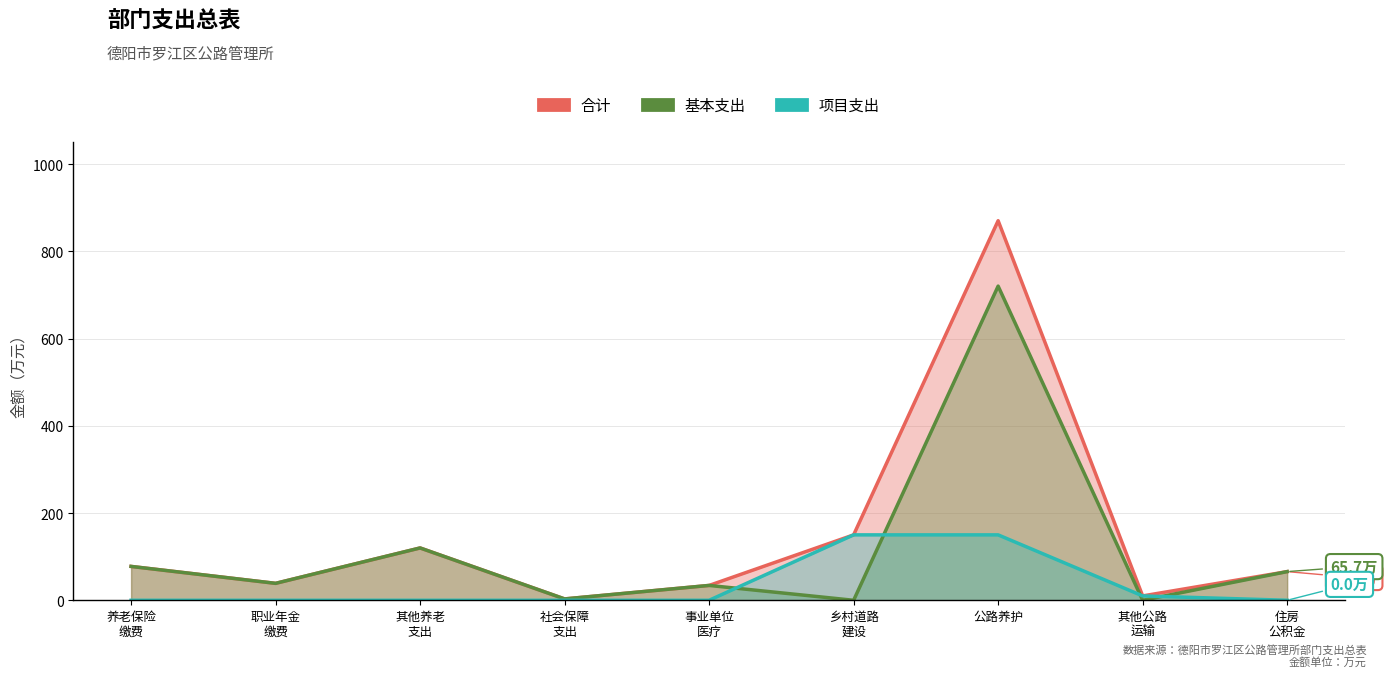

List the series in order of their overall mean, lowest first.

项目支出, 基本支出, 合计